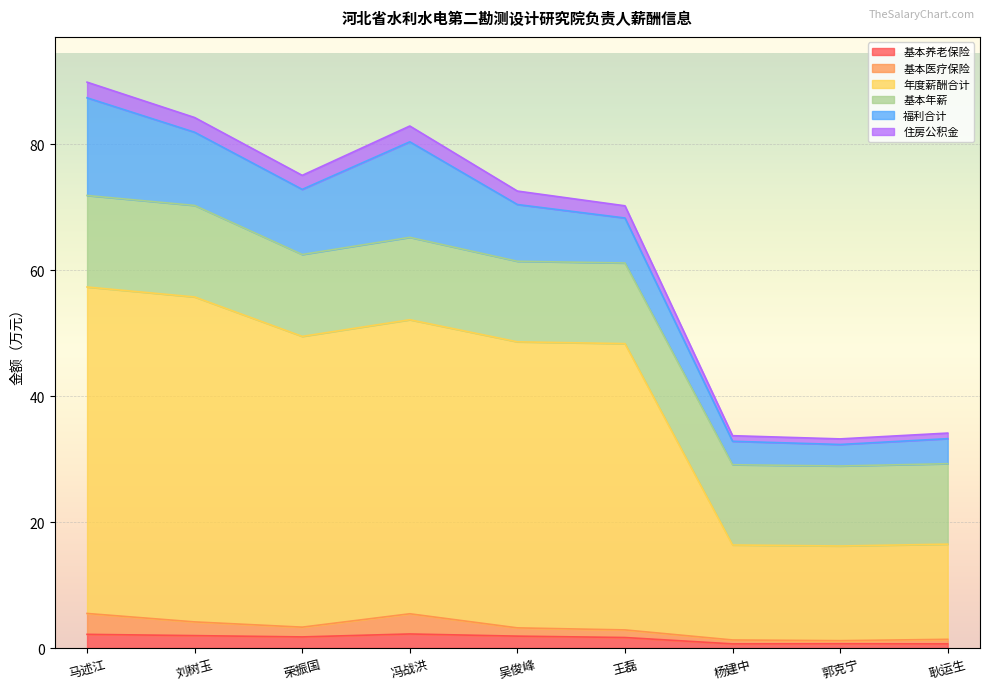

What is the label of the 6th point from the right?

冯战洪